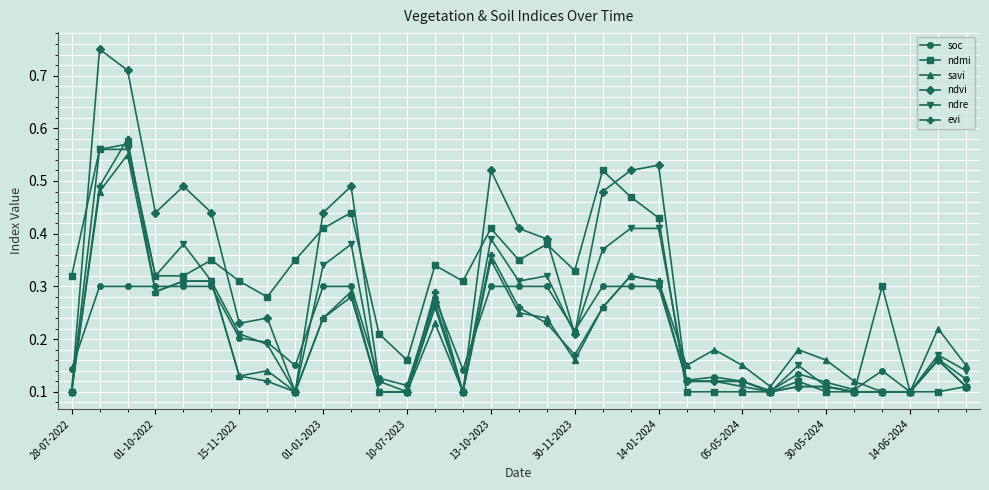

How many ndmi values are between 0 and 1?

33